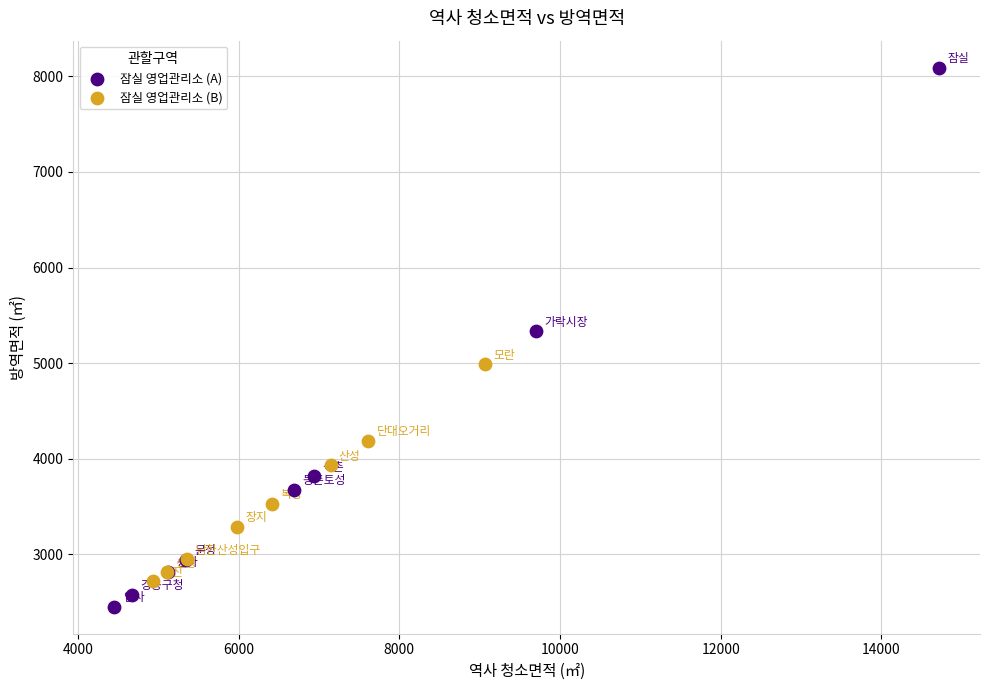

What are all the series names shown in the legend?

잠실 영업관리소 (A), 잠실 영업관리소 (B)